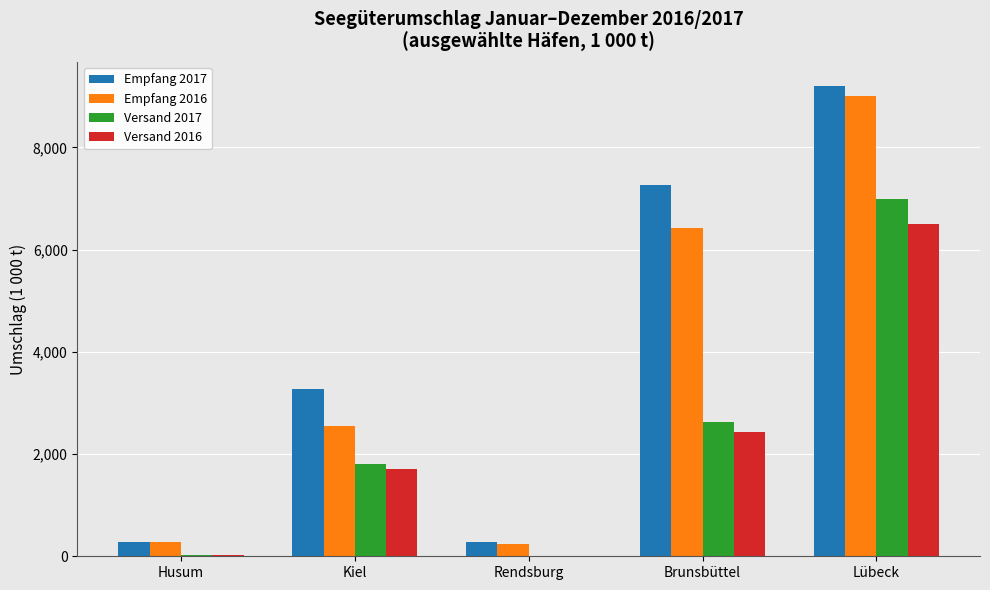

Between Husum and Kiel, which series saw the biggest shift?

Empfang 2017